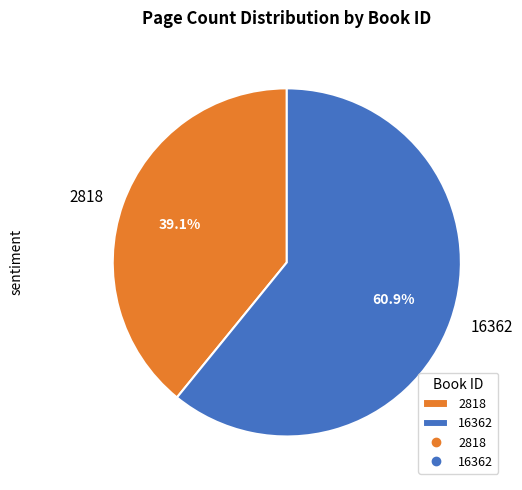

What is the total percentage of 16362 and 2818?

100.0%